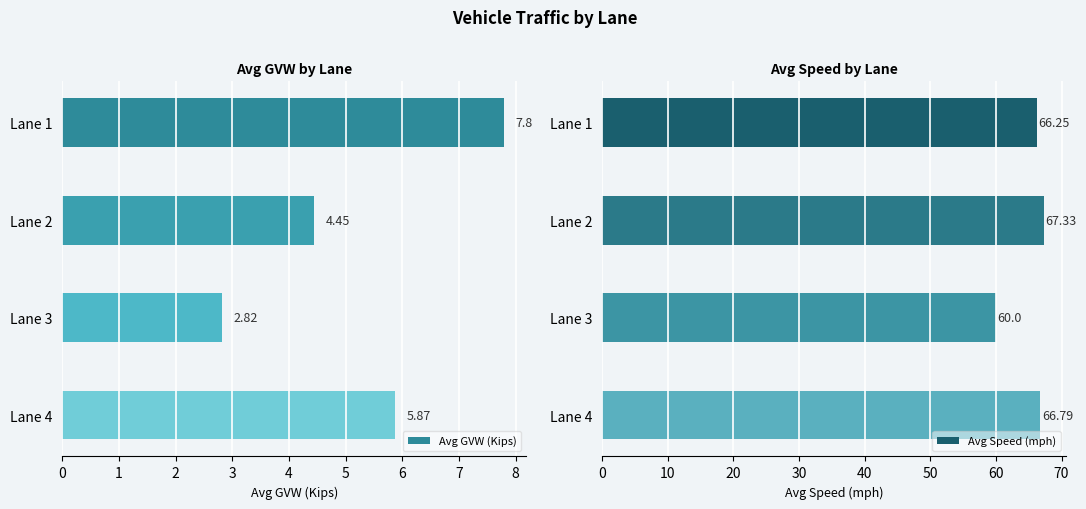

What is the difference between the Avg GVW (Kips) values at Lane 1 and Lane 3?

5.0